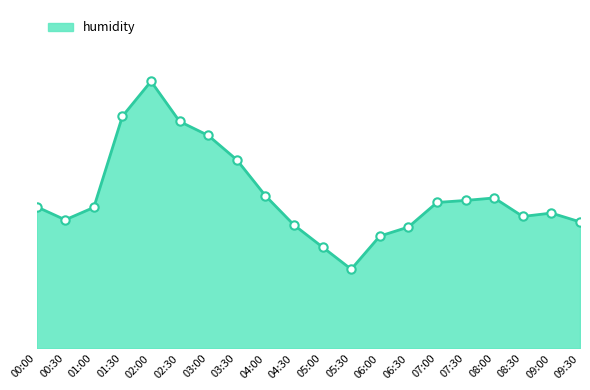

Does the chart have visible grid lines?

No